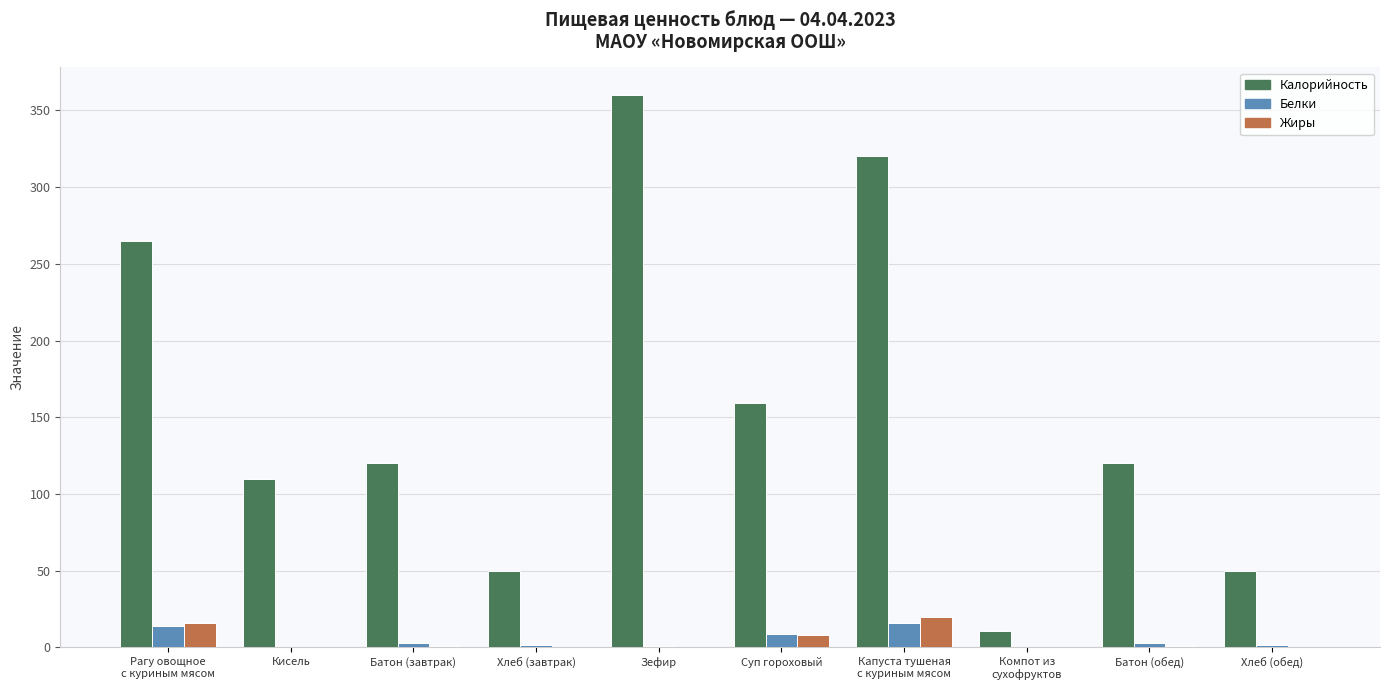

Is the value of Белки at Хлеб (завтрак) greater than the value of Калорийность at Суп гороховый?

No